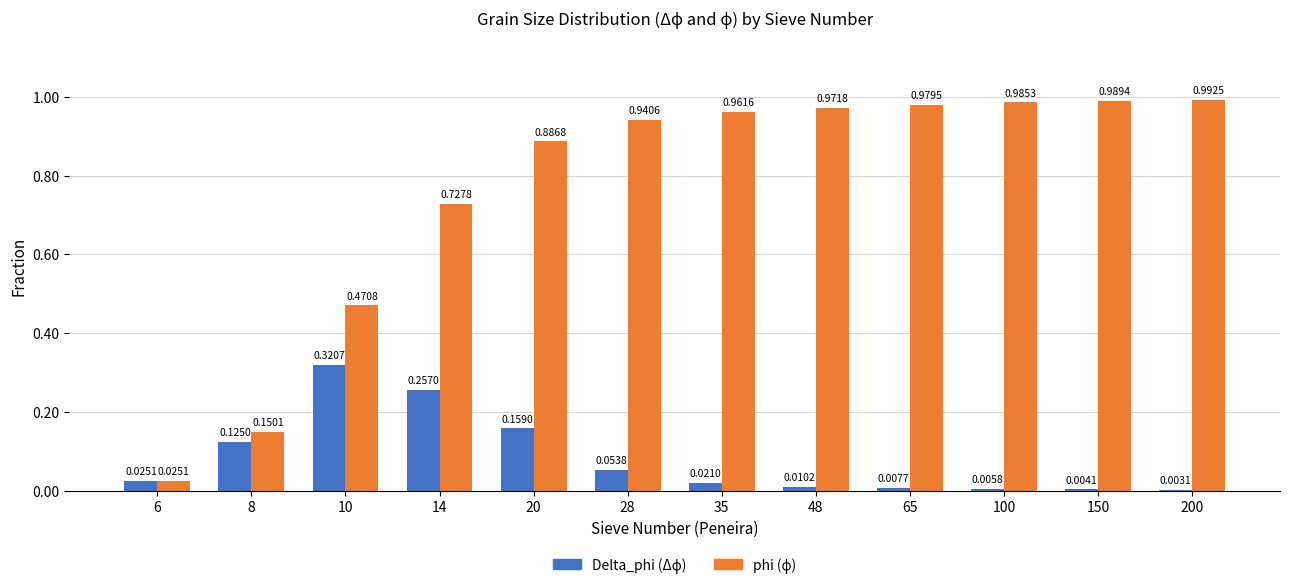

At which category is the sum across all series the highest?

20